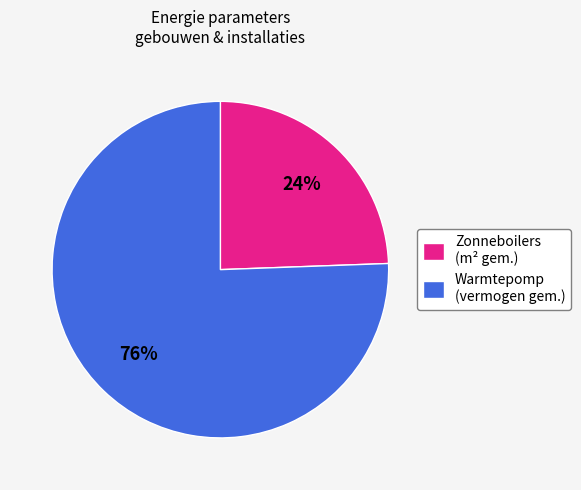

Combined, do Zonneboilers (m² gem.) and Warmtepomp (vermogen gem.) account for over 50%?

Yes